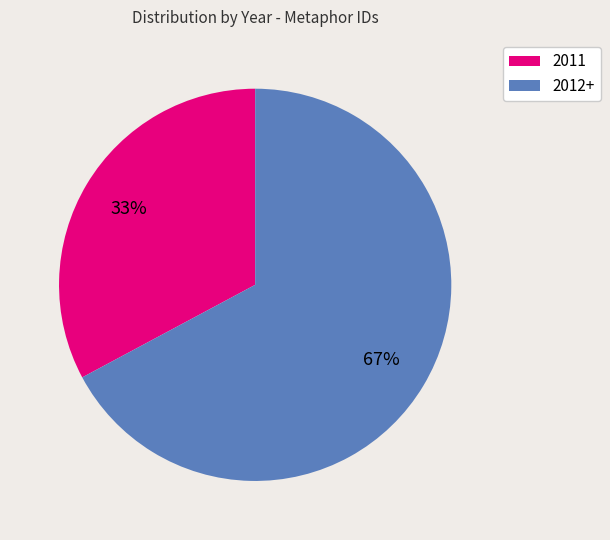

What is the ratio of the value at 2012+ to the value at 2011?

2.0